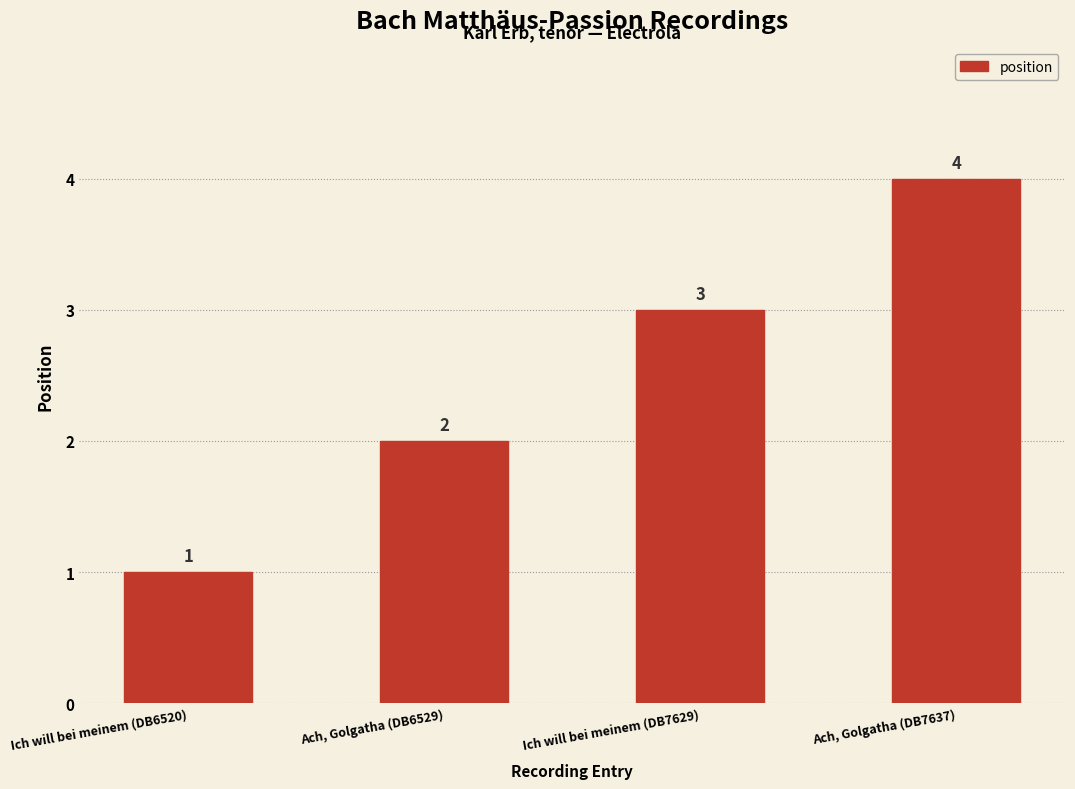

Is it true that the value at Ich will bei meinem (DB6520) is 2?

False